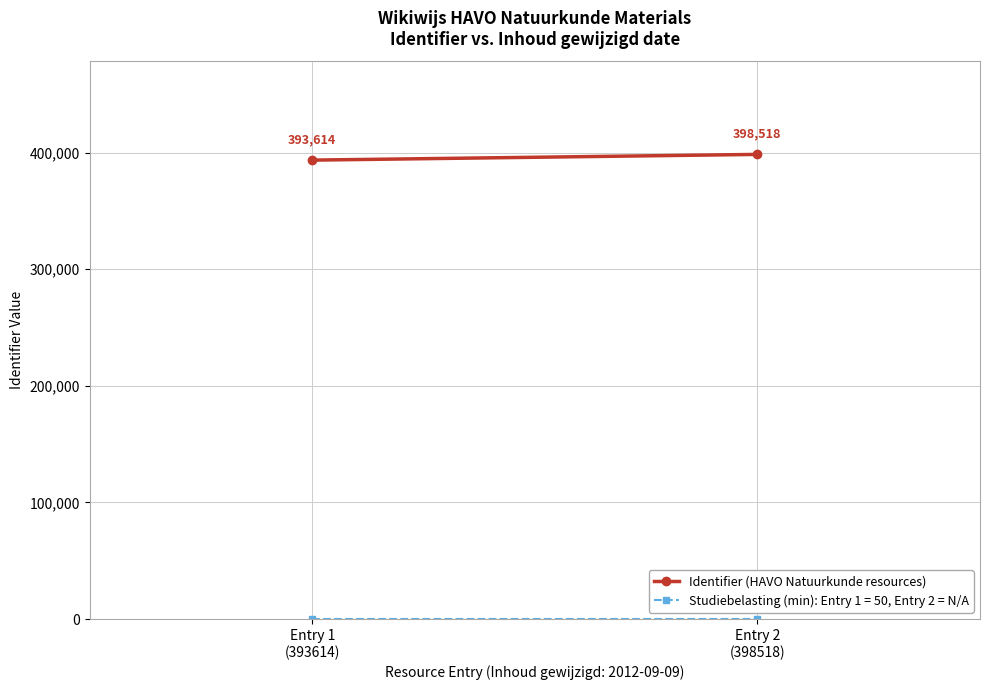

What is the smallest value displayed?

393614